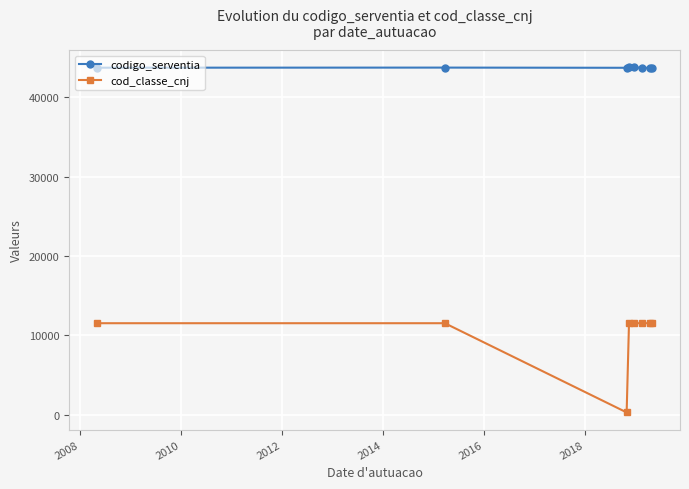

True or false: codigo_serventia and cod_classe_cnj cross at least once.

False